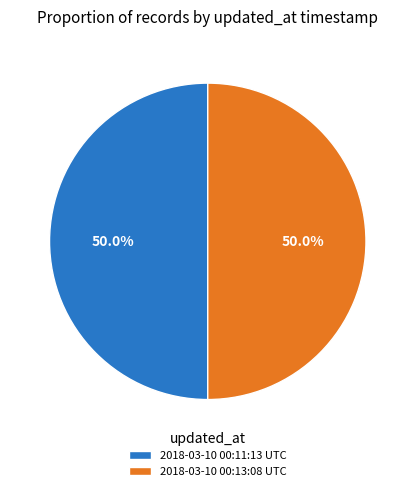

How many slices are in this pie chart?

2